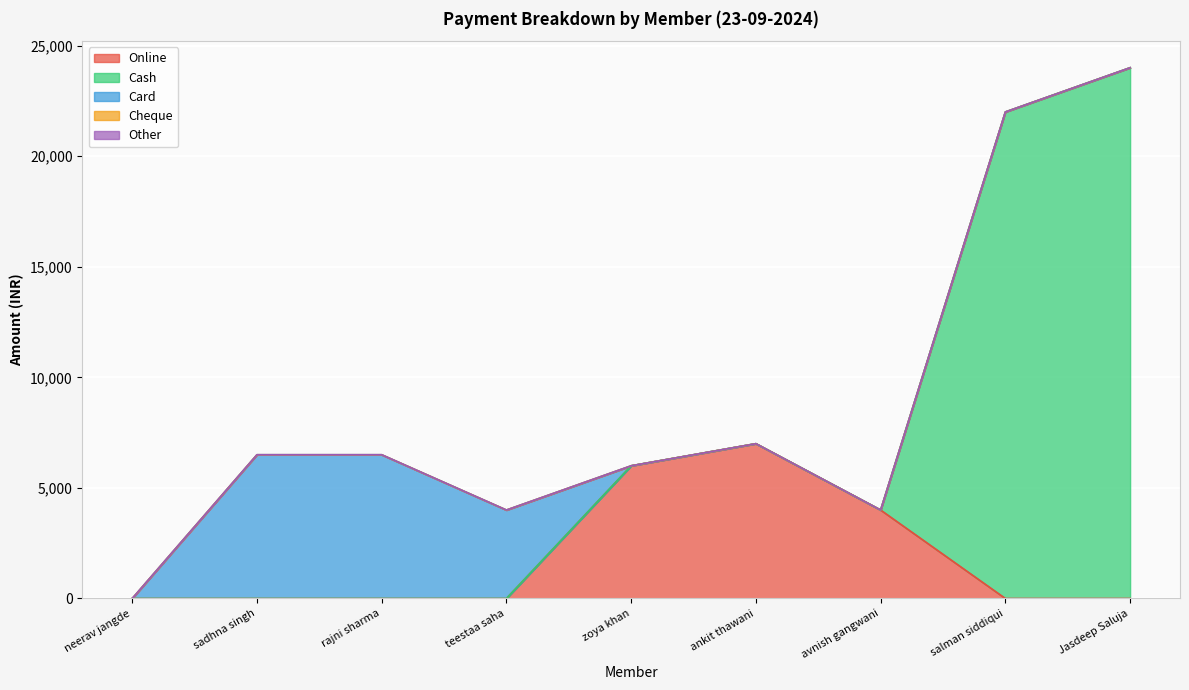

How many lines are shown in the chart?

5